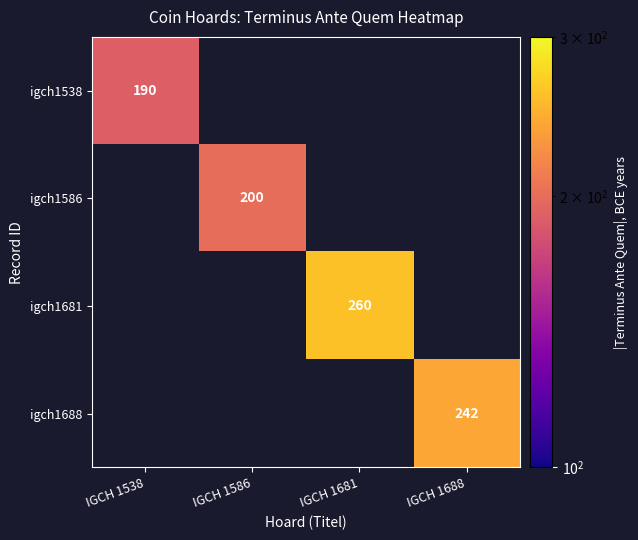

Between IGCH 1538 and IGCH 1688, which is larger?

IGCH 1688